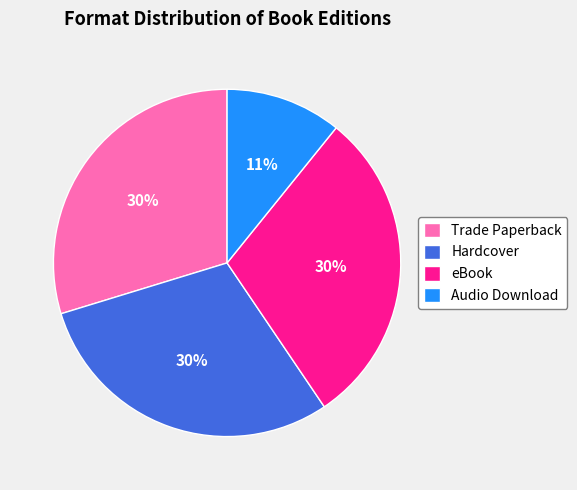

Which has a higher value, Audio Download or eBook?

eBook